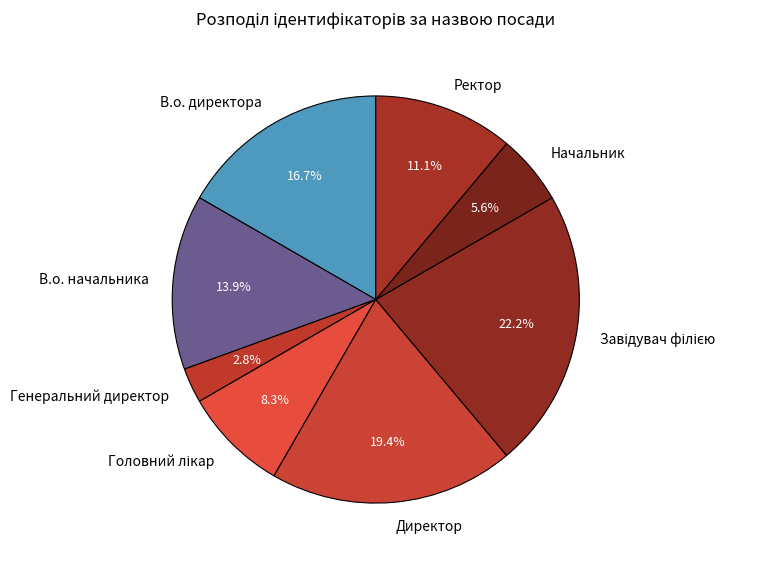

What percentage is NOT represented by Генеральний директор?

97.2%